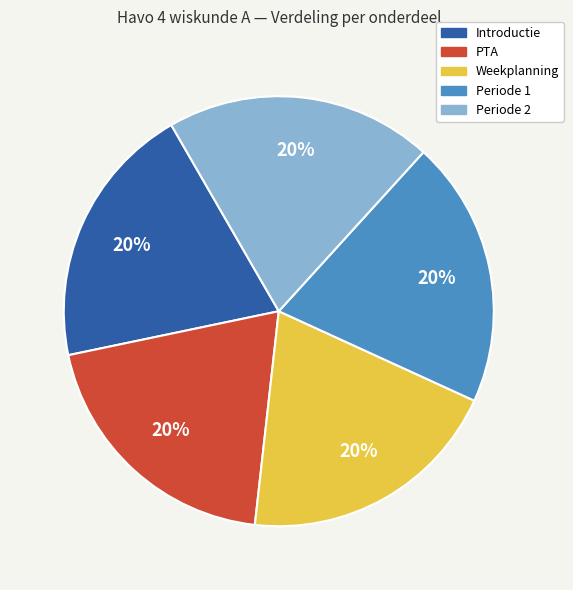

To the nearest percent, what percentage of the pie is Periode 2?

20%